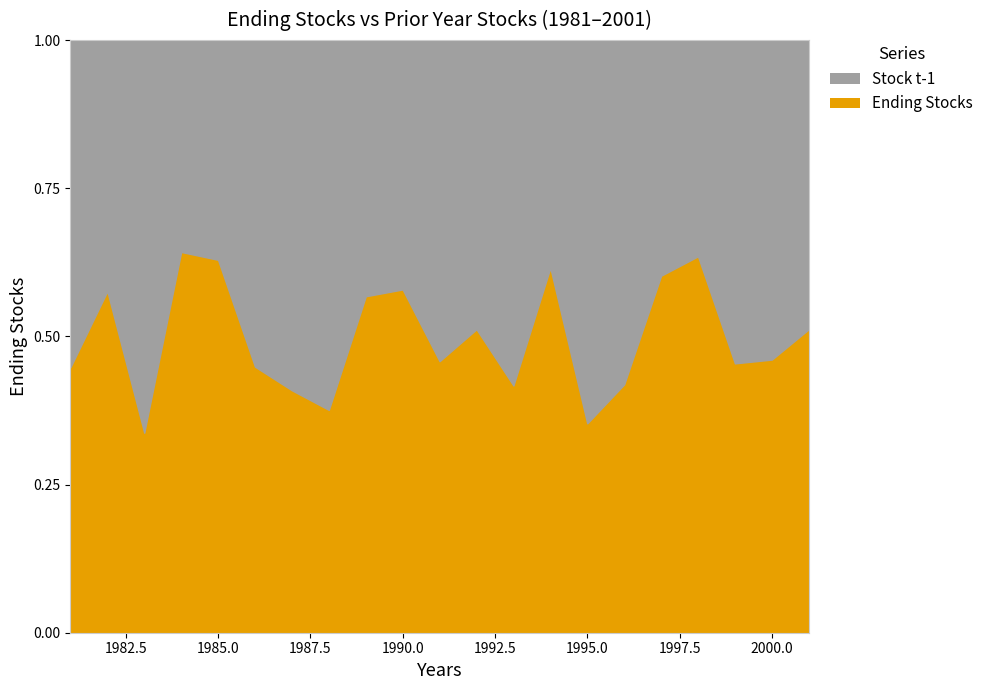

True or false: Stock t-1 has more than 1 points higher than both neighbors.

True